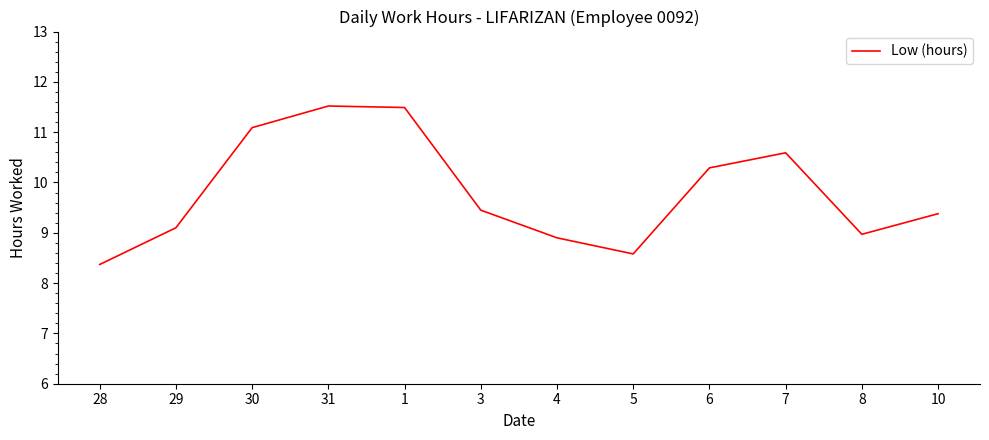

What is the difference between the values at 10 and 4?

0.5